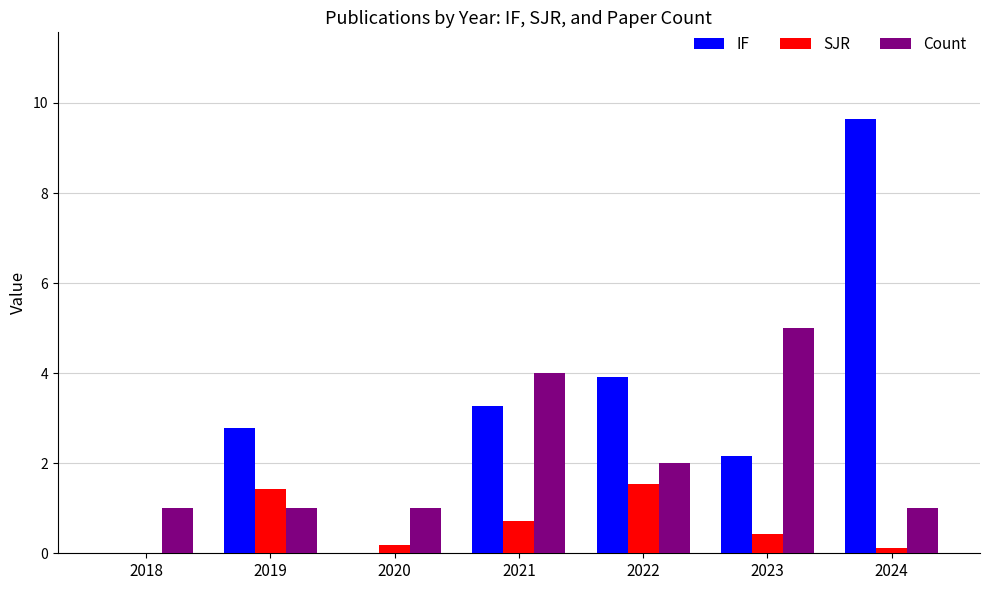

Which series changed the most between 2019 and 2021?

Count